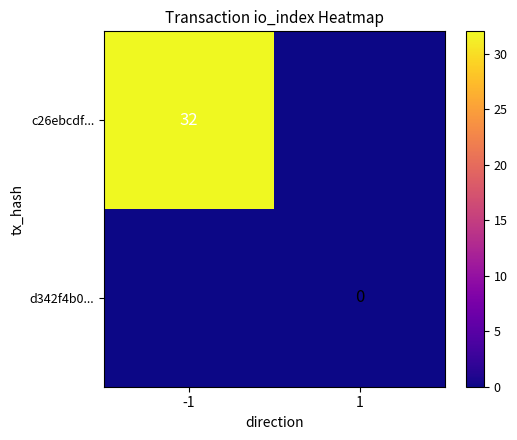

Which label corresponds to the largest value in the chart?

-1